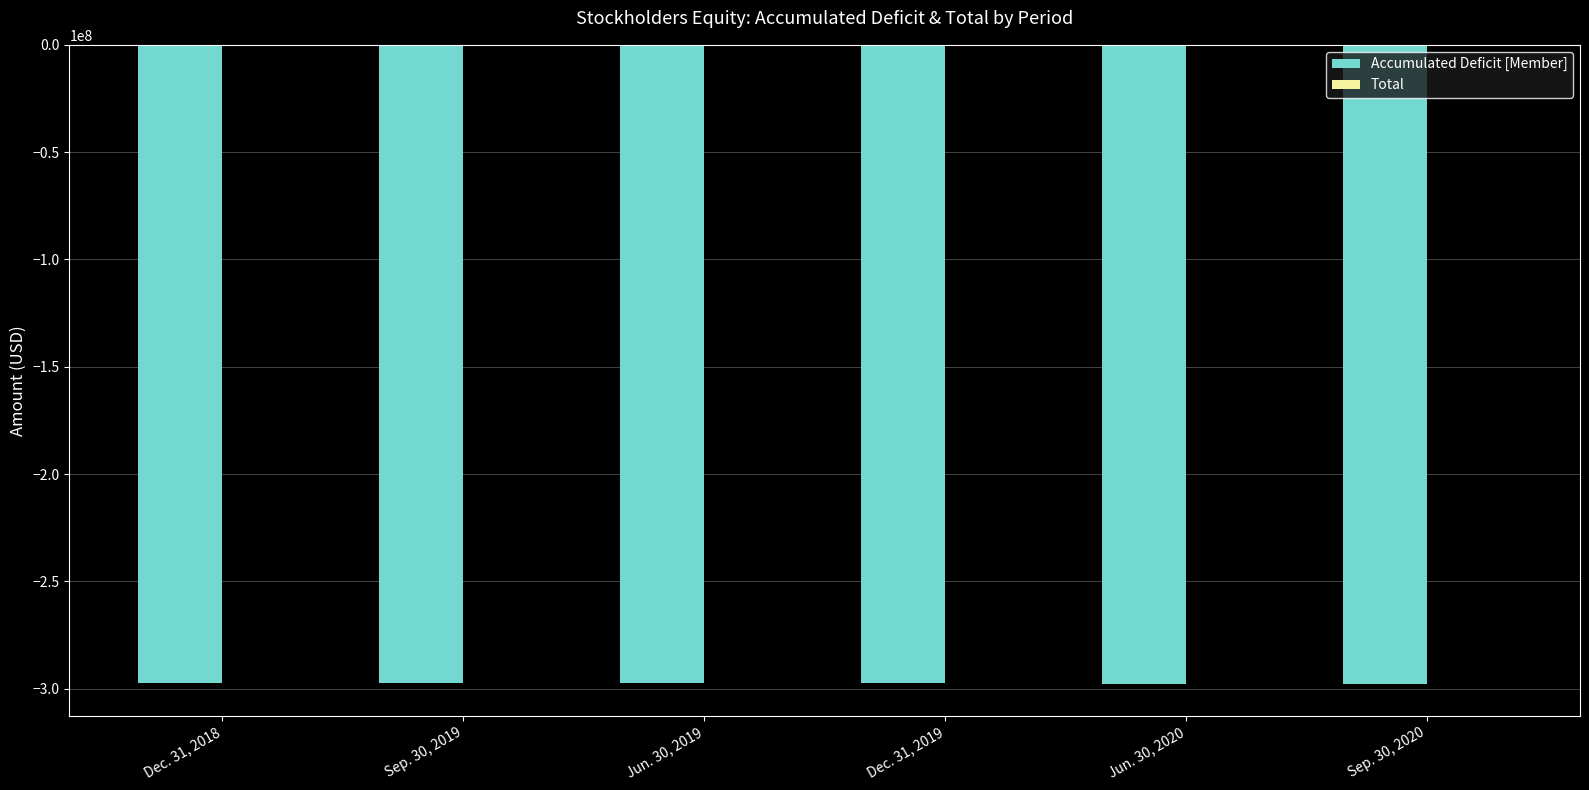

What is the sum of all Accumulated Deficit [Member] values?

-1785346535